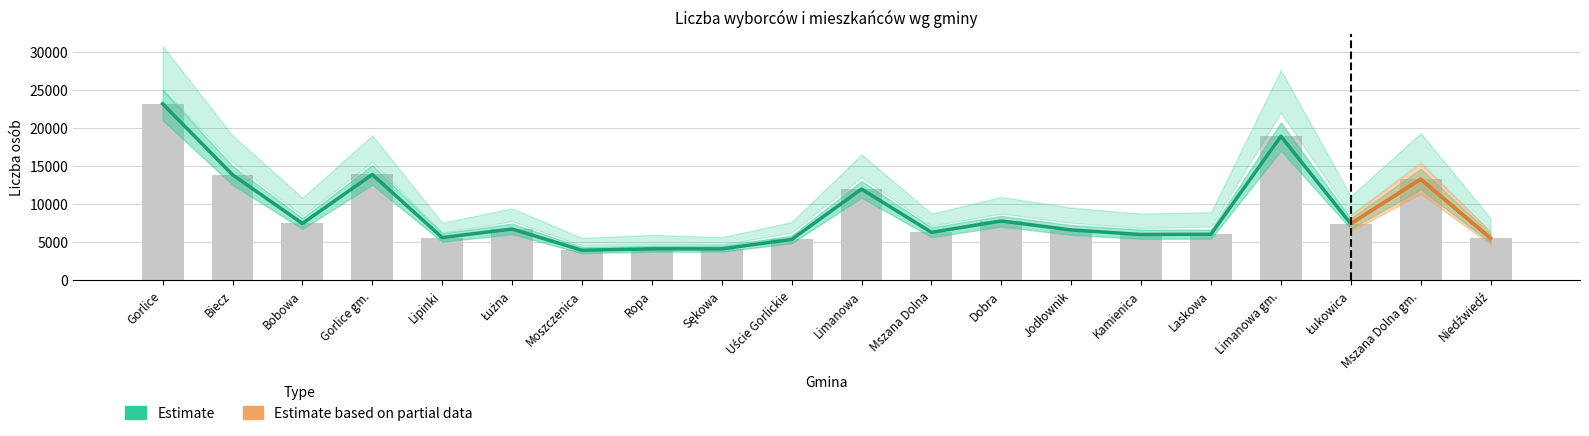

How many values in the Estimate series are below 6679?

10